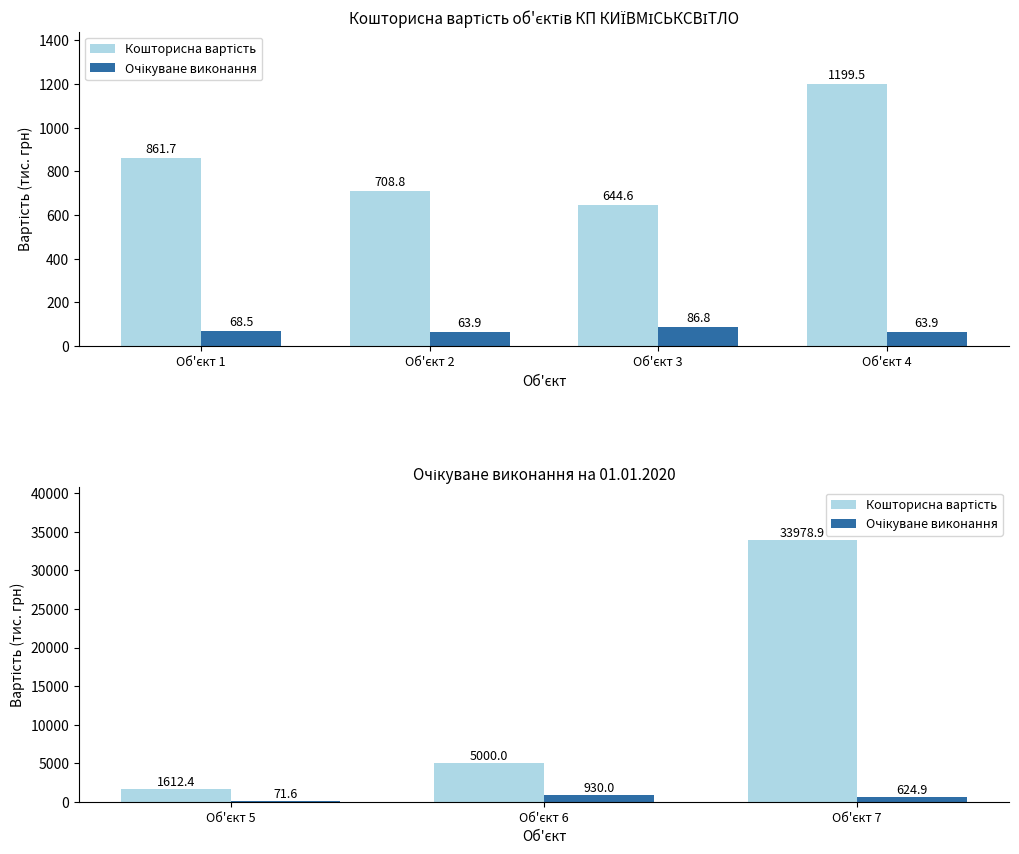

Are the bars horizontal?

No